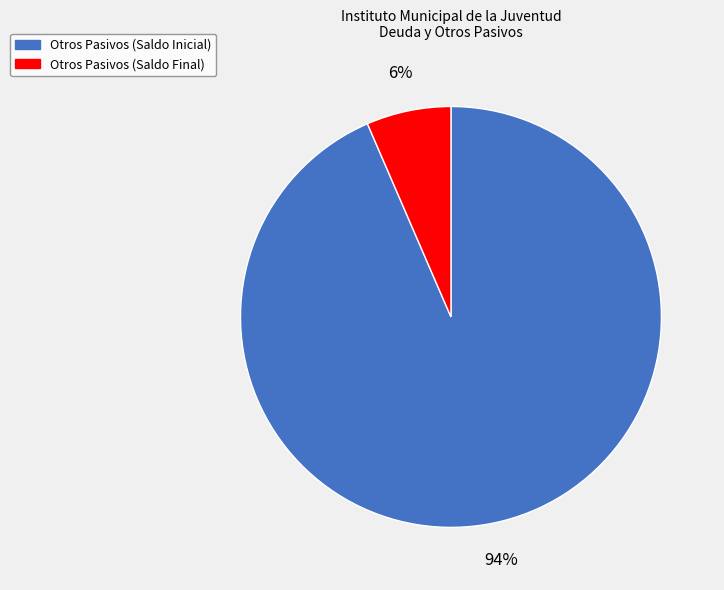

Combined, do Otros Pasivos (Saldo Final) and Otros Pasivos (Saldo Inicial) account for over 50%?

Yes